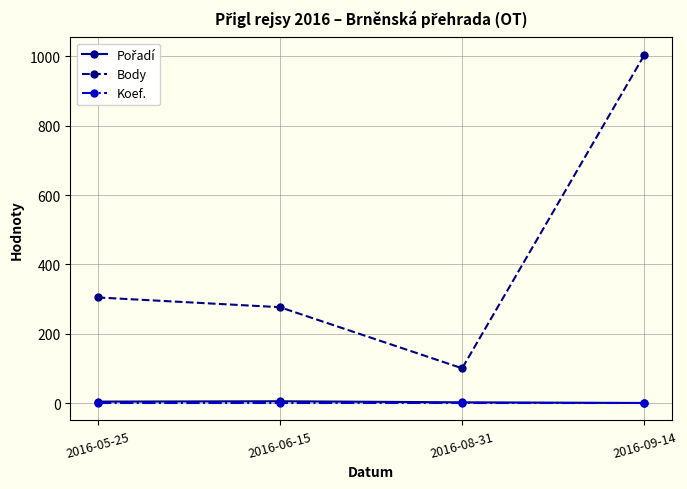

Which series has the largest range (max minus min)?

Body